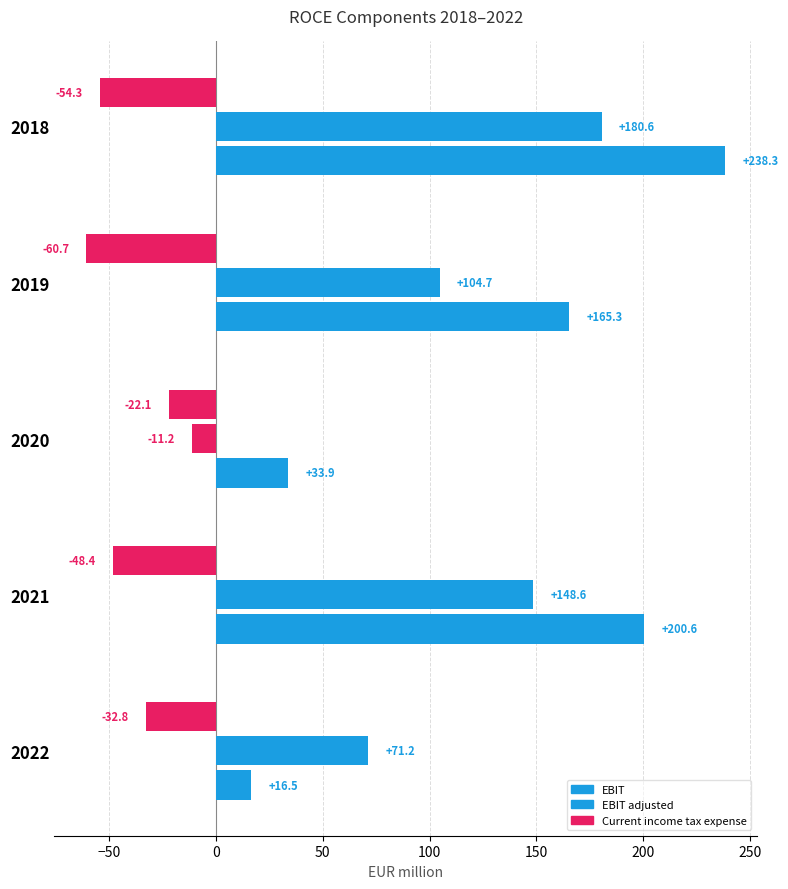

How many data points in EBIT adjusted are above 104?

3